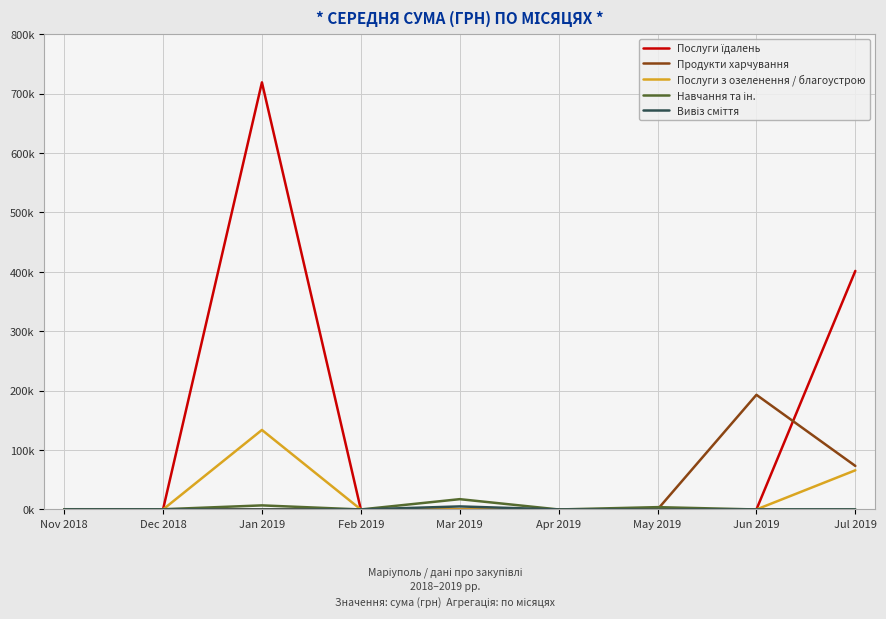

Is this an area chart (filled region under the line)?

No